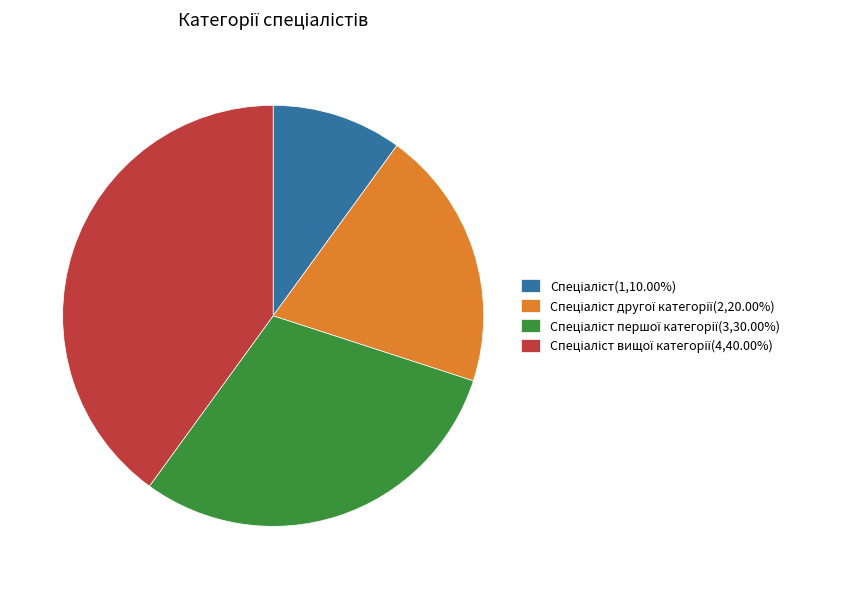

Is there a majority slice in this chart?

No